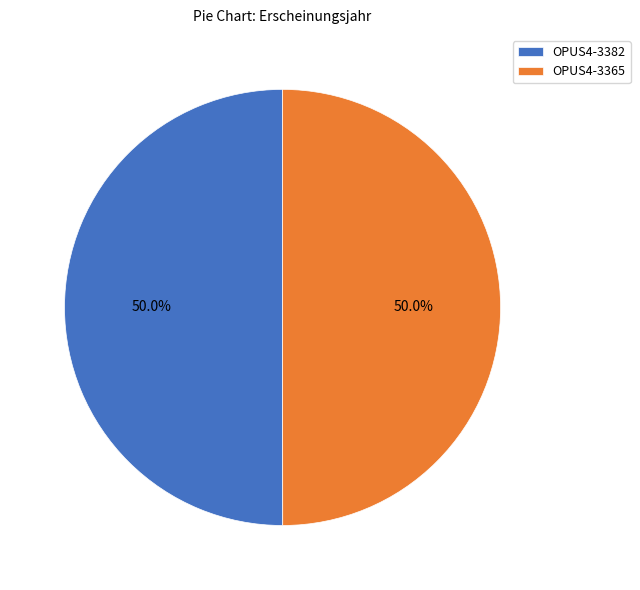

To the nearest percent, what is the average slice percentage?

50%